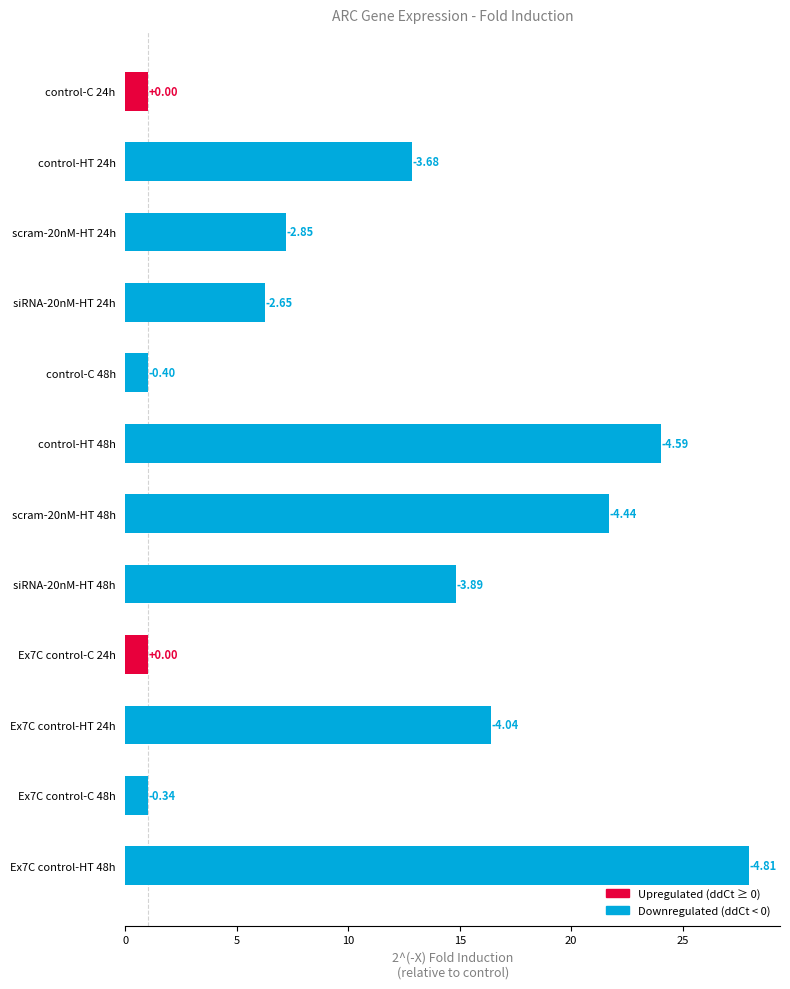

What is the value of the 8th bar from the left?

14.8